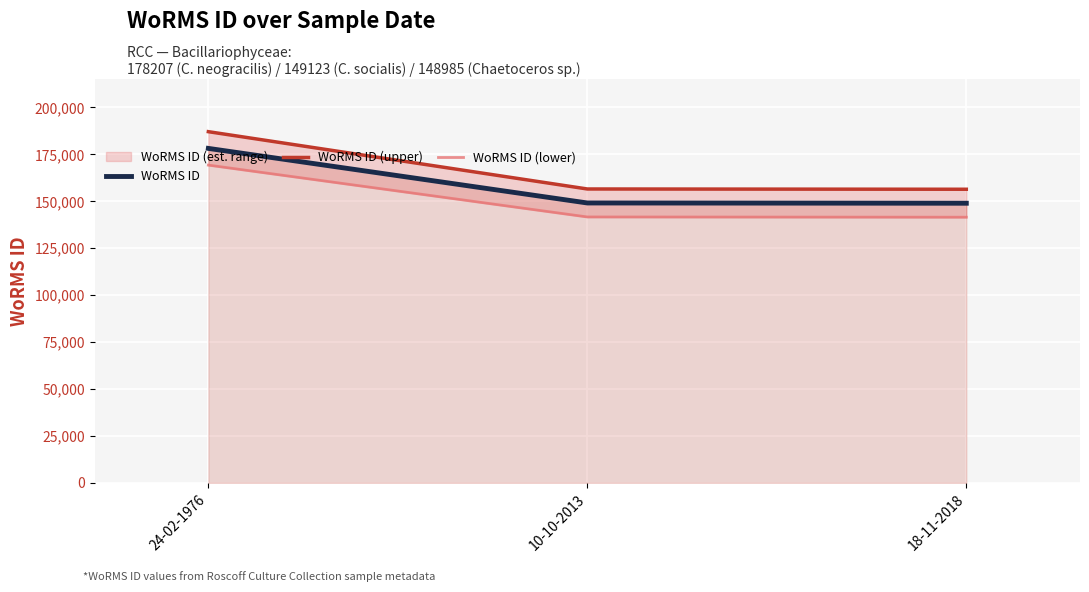

List the labels in order of WoRMS ID (upper) value, largest first.

24-02-1976, 10-10-2013, 18-11-2018